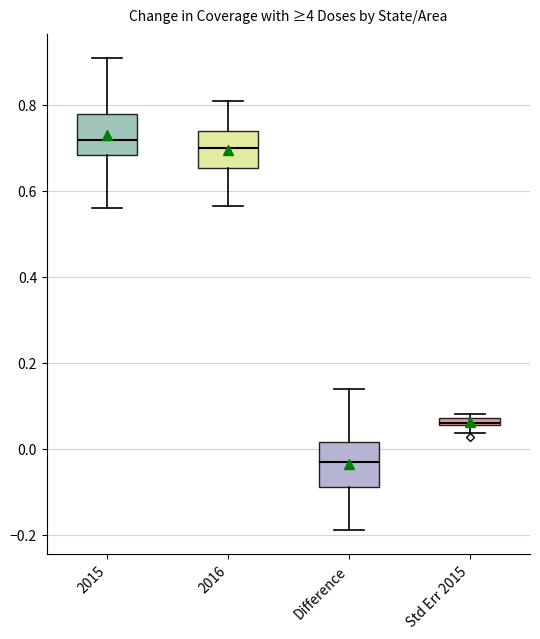

Which box's median line is the highest?

2015